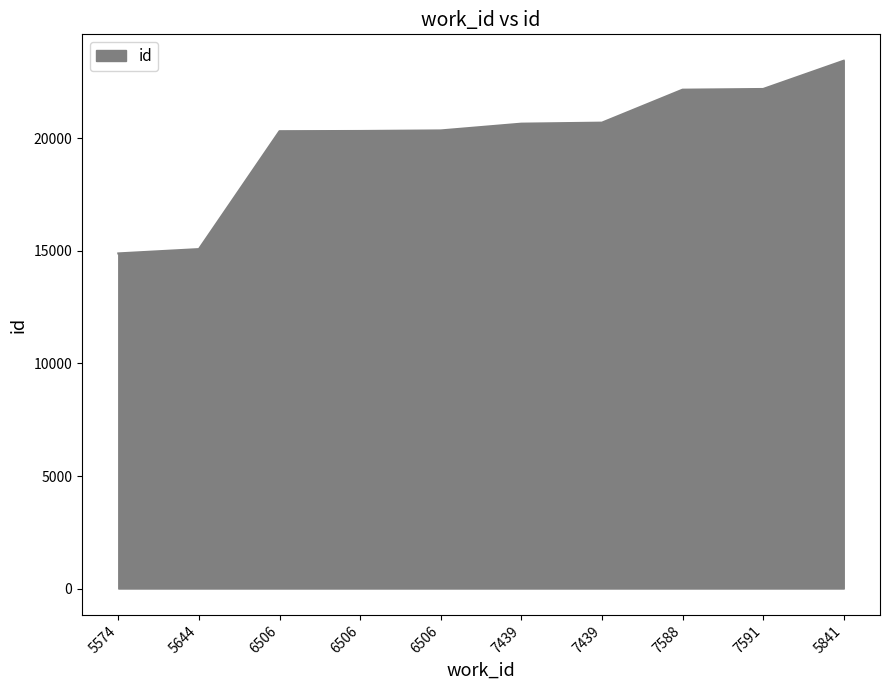

Reading left to right, list all the values displayed in this chart.

14892	15084	20323	20333	20357	20658	20703	22168	22199	23455